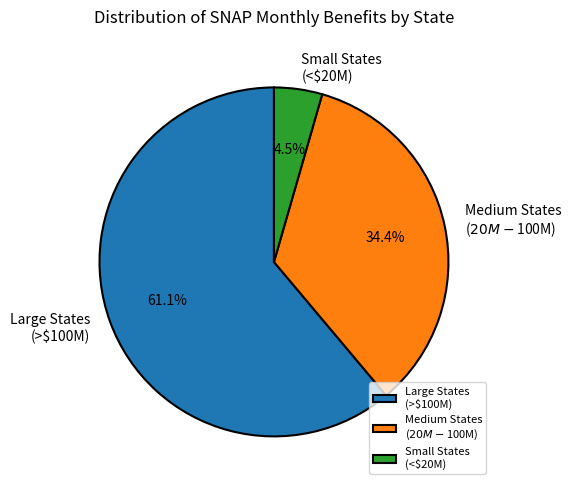

Which category has the biggest portion of the pie?

Large States (>$100M)